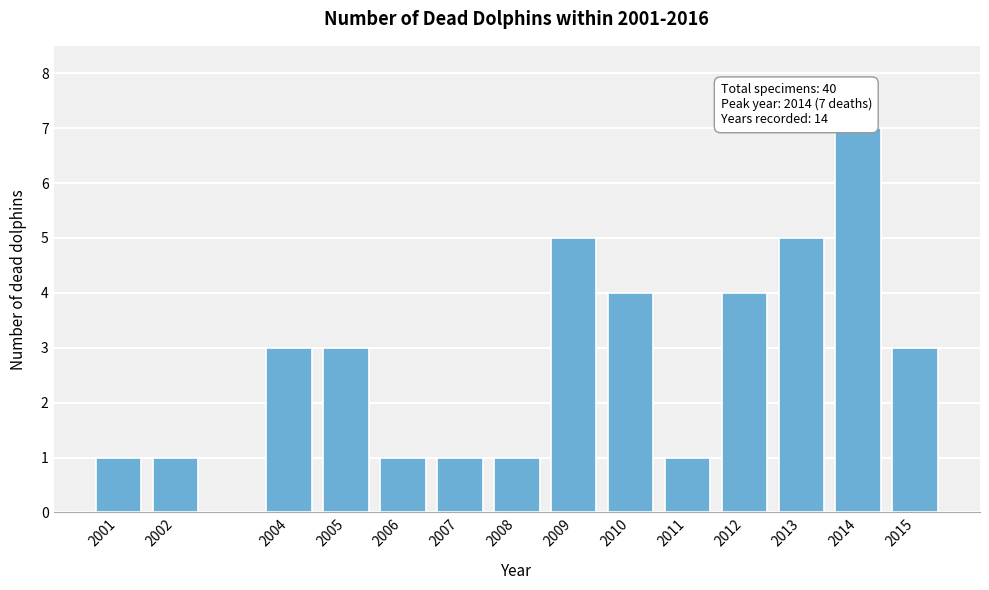

Reading left to right, list all the values displayed in this chart.

1	1	3	3	1	1	1	5	4	1	4	5	7	3